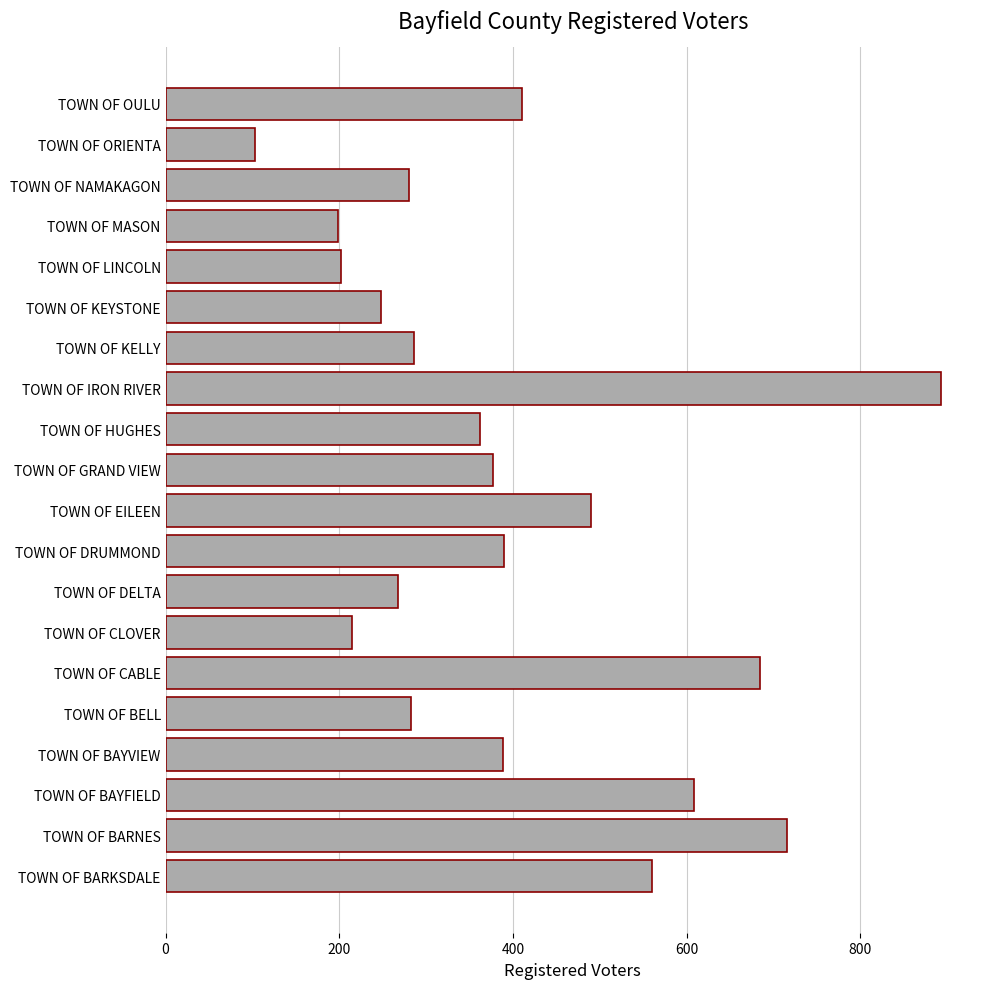

Approximately how many times larger is the value at TOWN OF EILEEN compared to TOWN OF KEYSTONE?

2.0